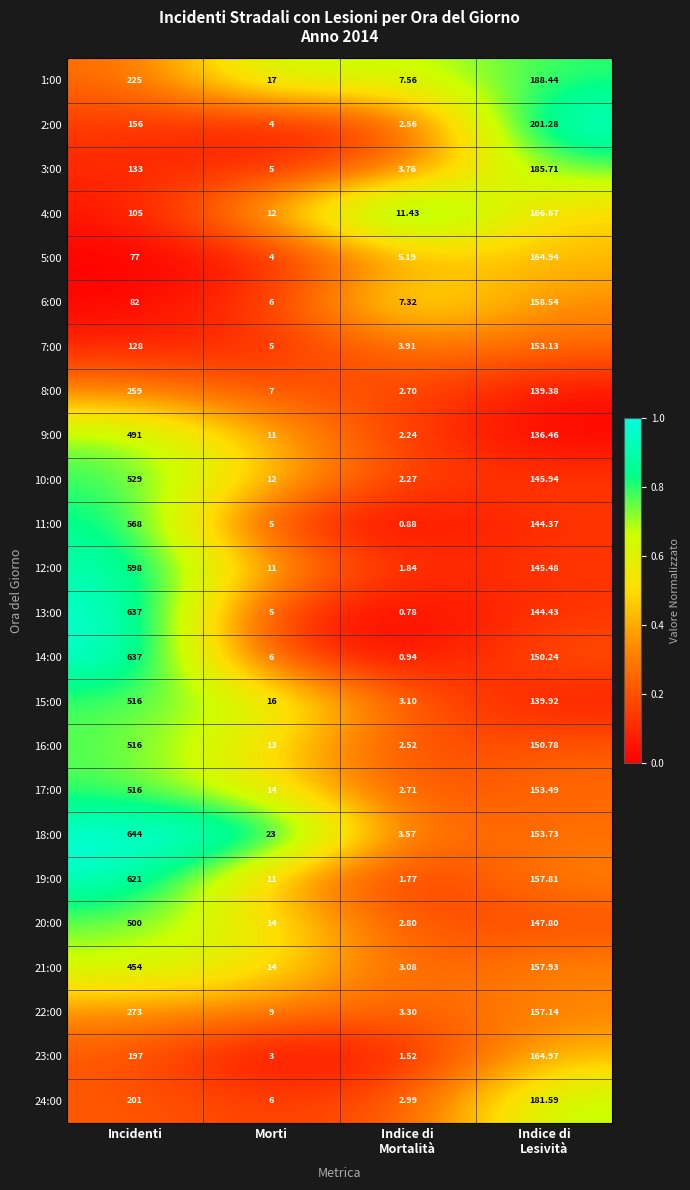

Which series has the largest total across all categories?

18:00